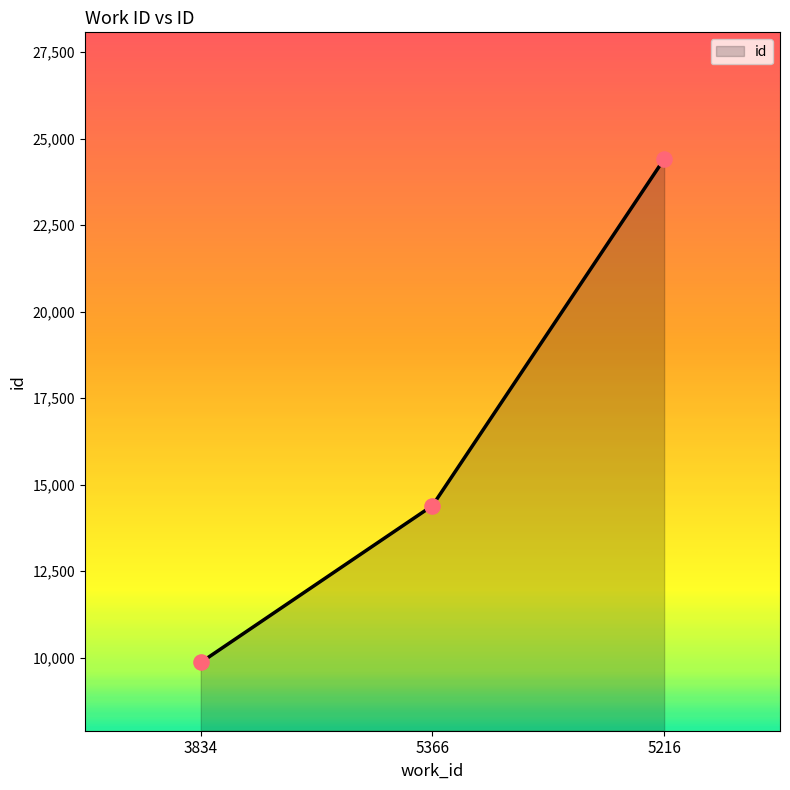

What is the change in value from 5366 to 5216?

+10017